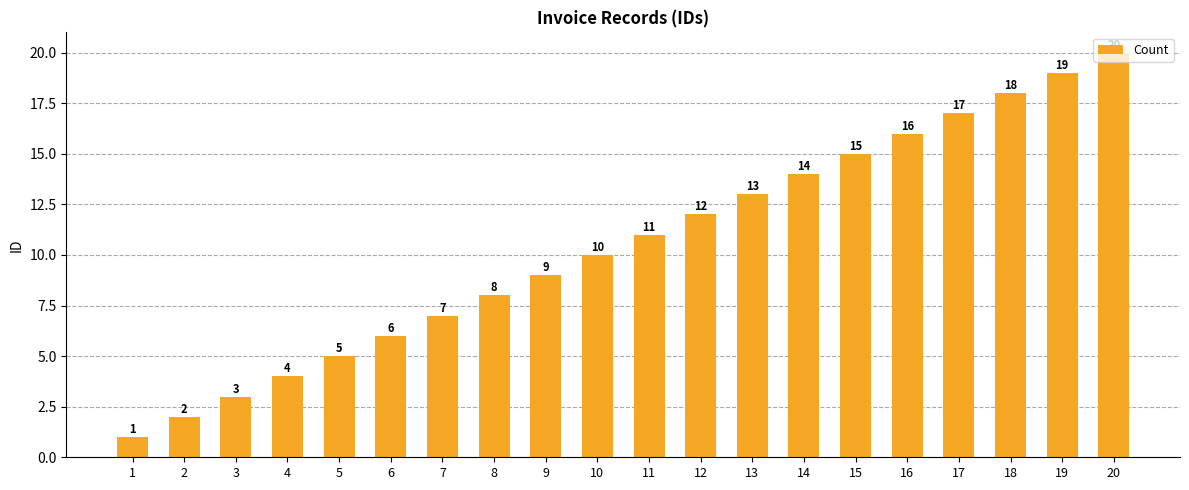

At which category does the chart reach its peak across all series?

20